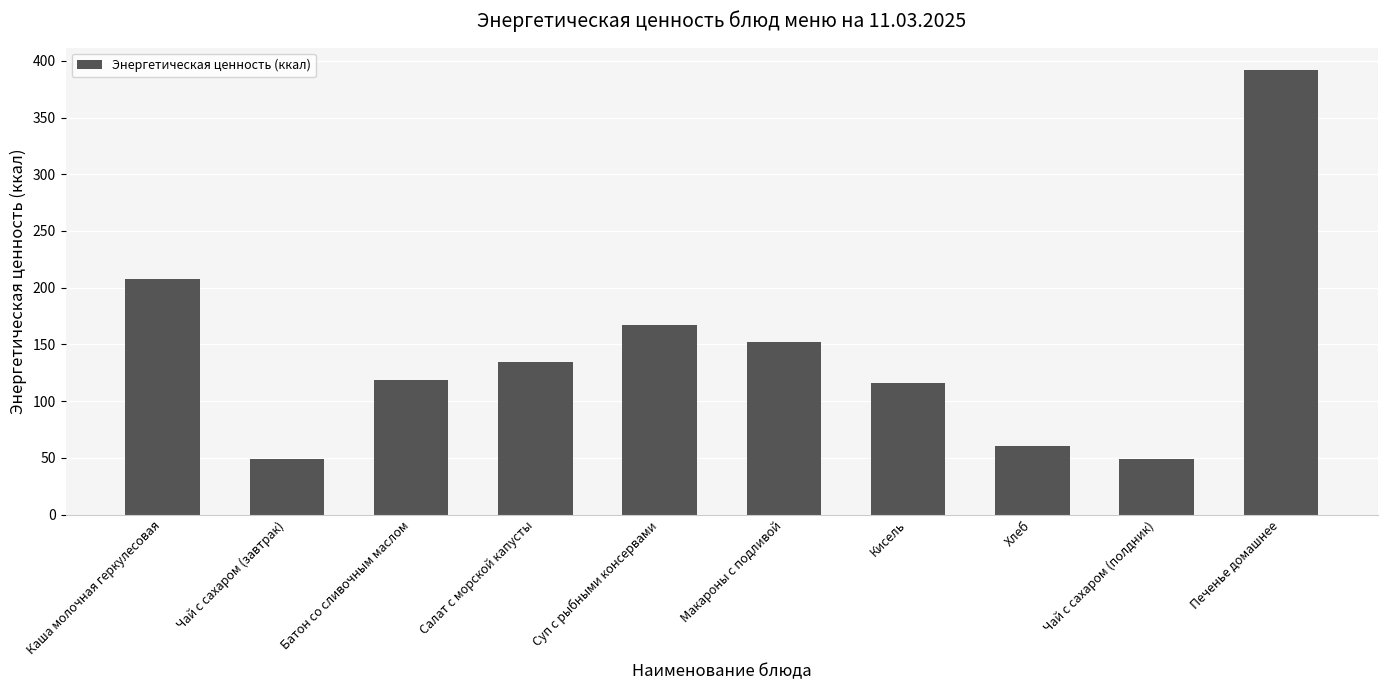

What value does the data have at Чай с сахаром (завтрак)?

48.6